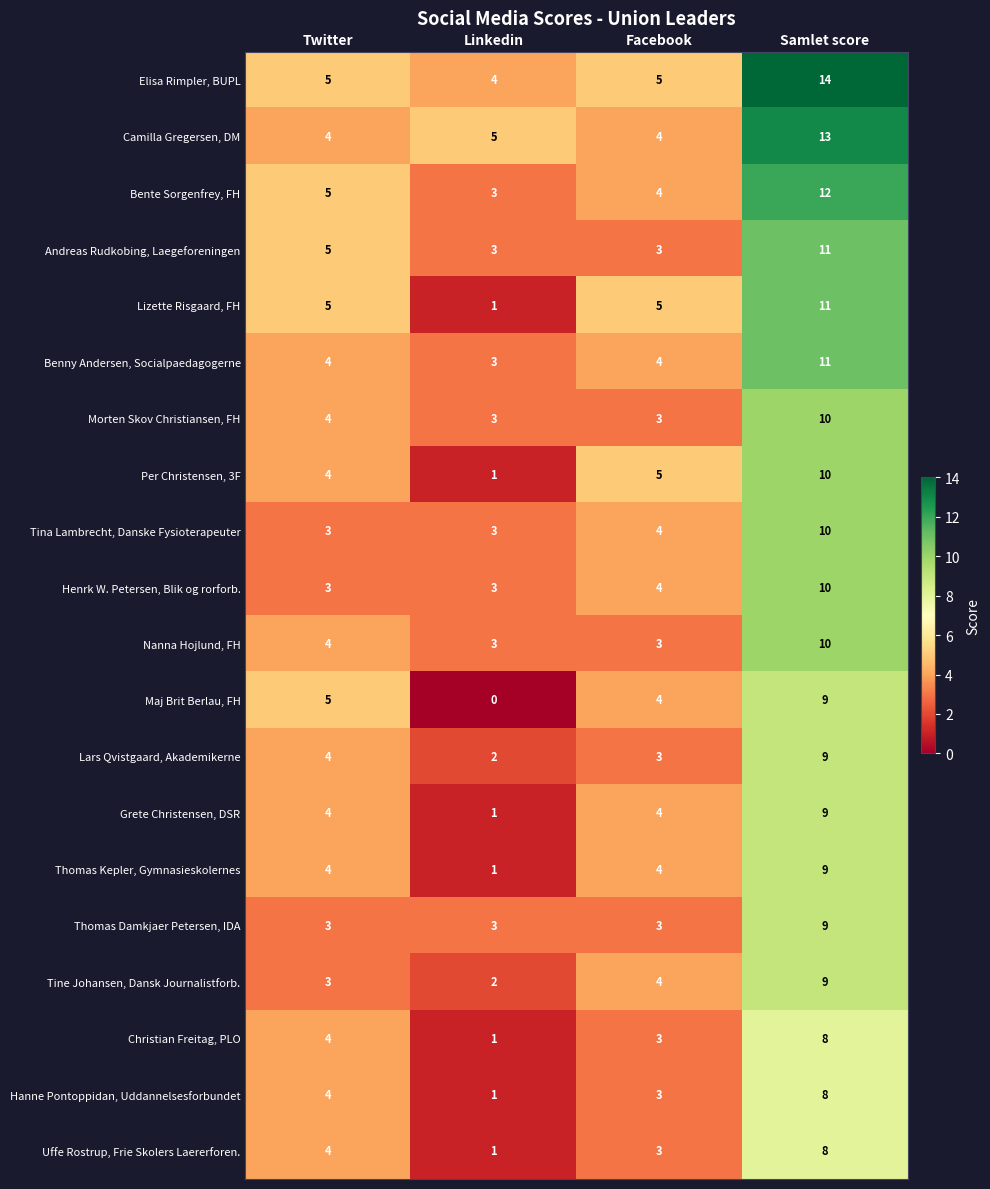

Read the Benny Andersen, Socialpaedagogerne value at Twitter.

4